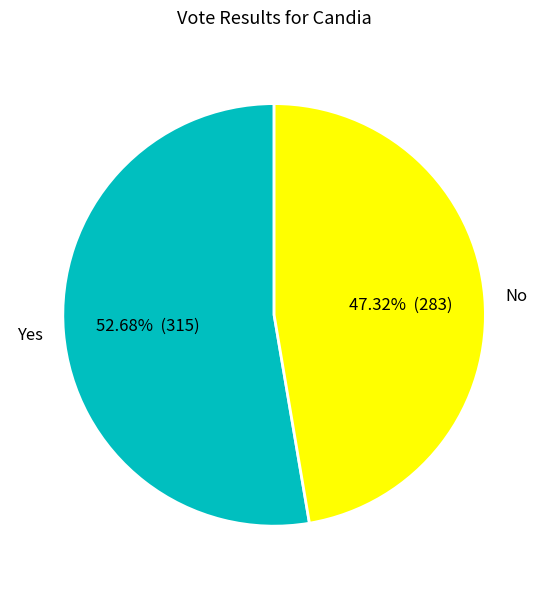

Between No and Yes, which is larger?

Yes